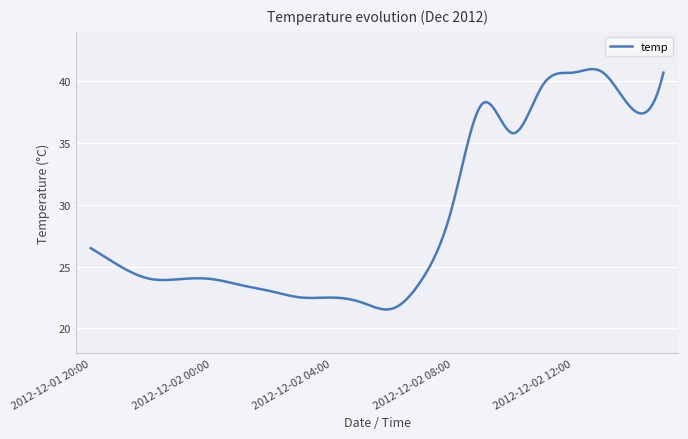

What is the greatest value displayed?

41.0